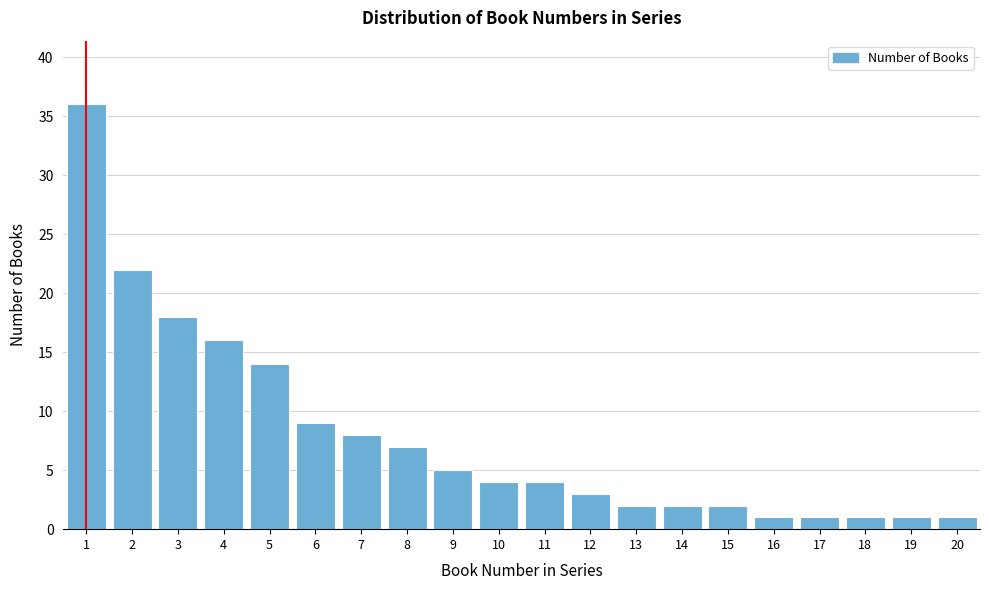

Reading left to right, list all the values displayed in this chart.

36	22	18	16	14	9	8	7	5	4	4	3	2	2	2	1	1	1	1	1